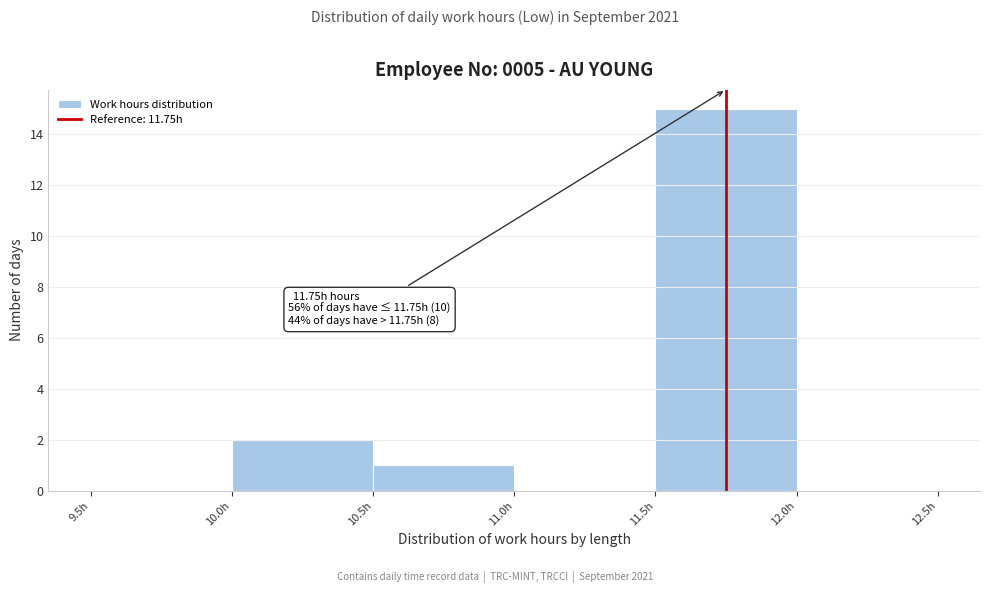

Over which range of the x-axis is the bar tallest?

11.5 to 12.0